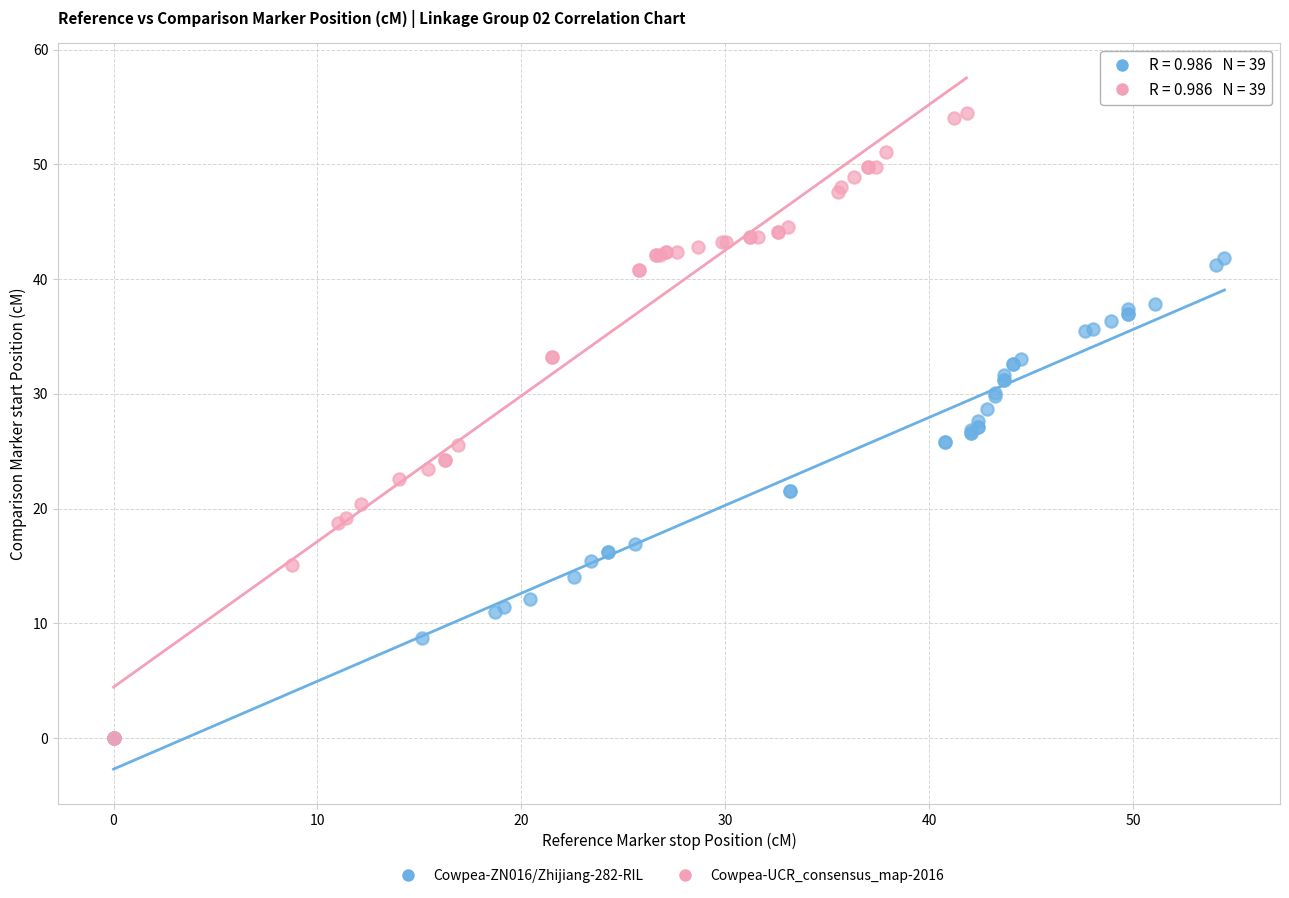

Which series contains the highest Y value?

Cowpea-UCR_consensus_map-2016